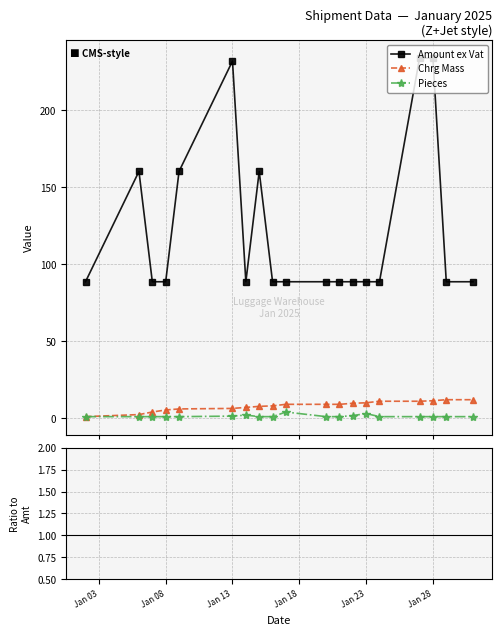

True or false: Chrg Mass and Pieces cross at least once.

False